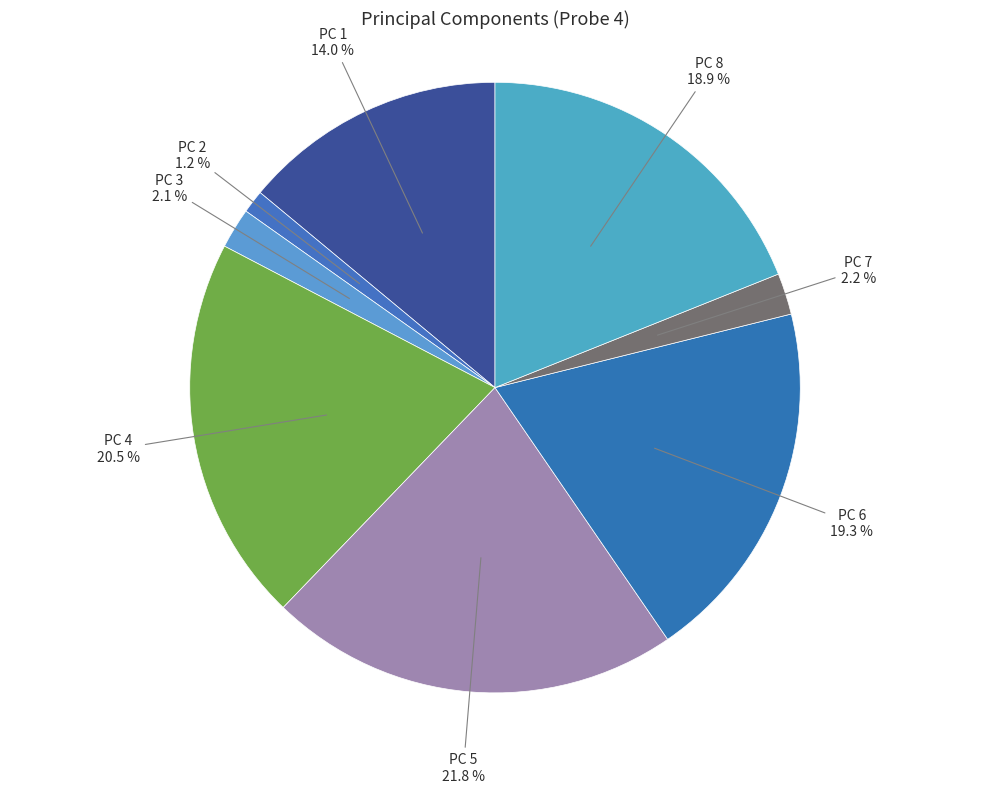

What is the largest slice in the pie chart?

PC 5